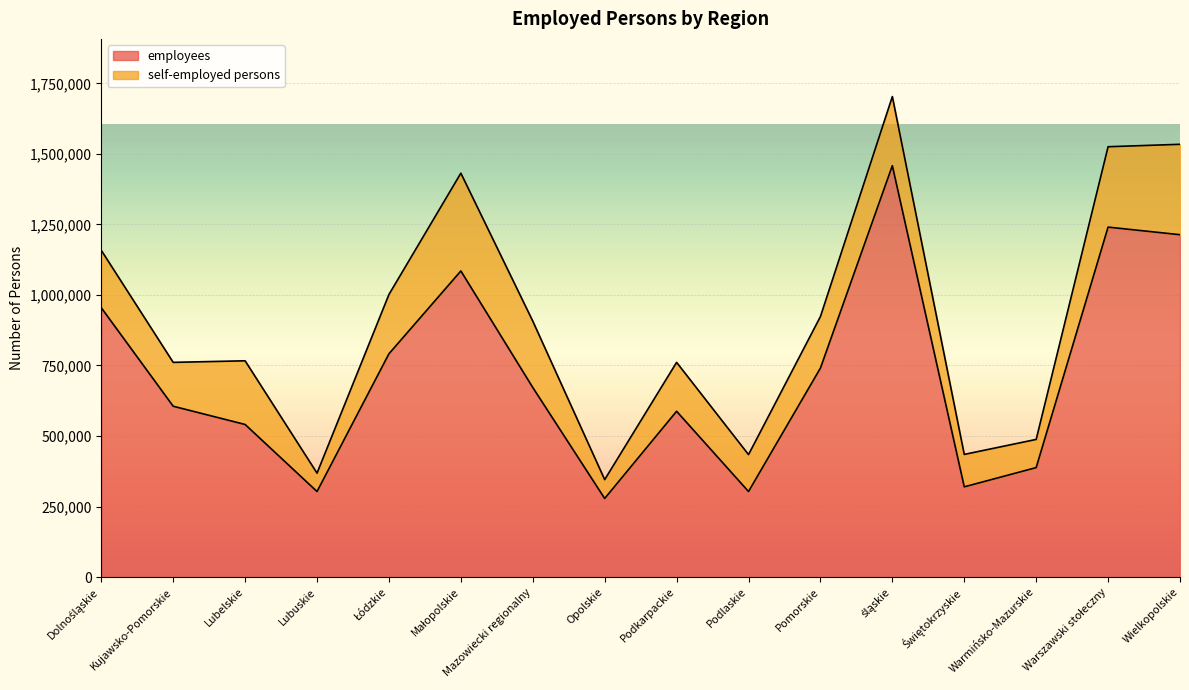

What is the greatest value displayed?

1458279